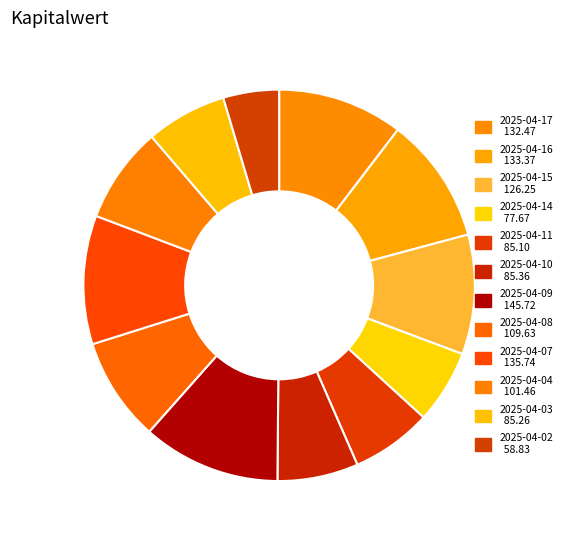

Rank the categories by value from highest to lowest.

2025-04-09, 2025-04-07, 2025-04-16, 2025-04-17, 2025-04-15, 2025-04-08, 2025-04-04, 2025-04-10, 2025-04-03, 2025-04-11, 2025-04-14, 2025-04-02